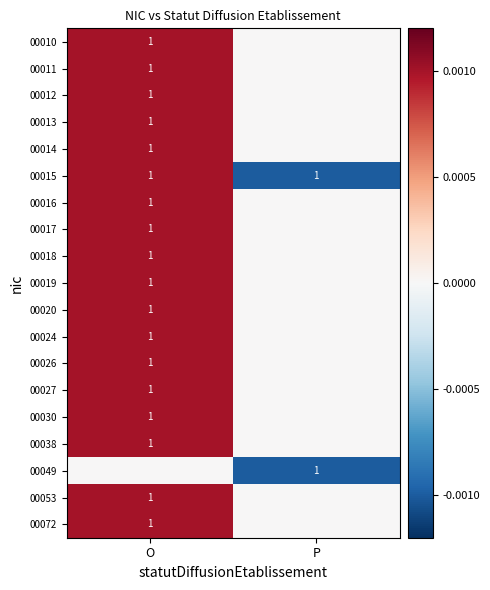

How many distinct data groups are displayed?

19